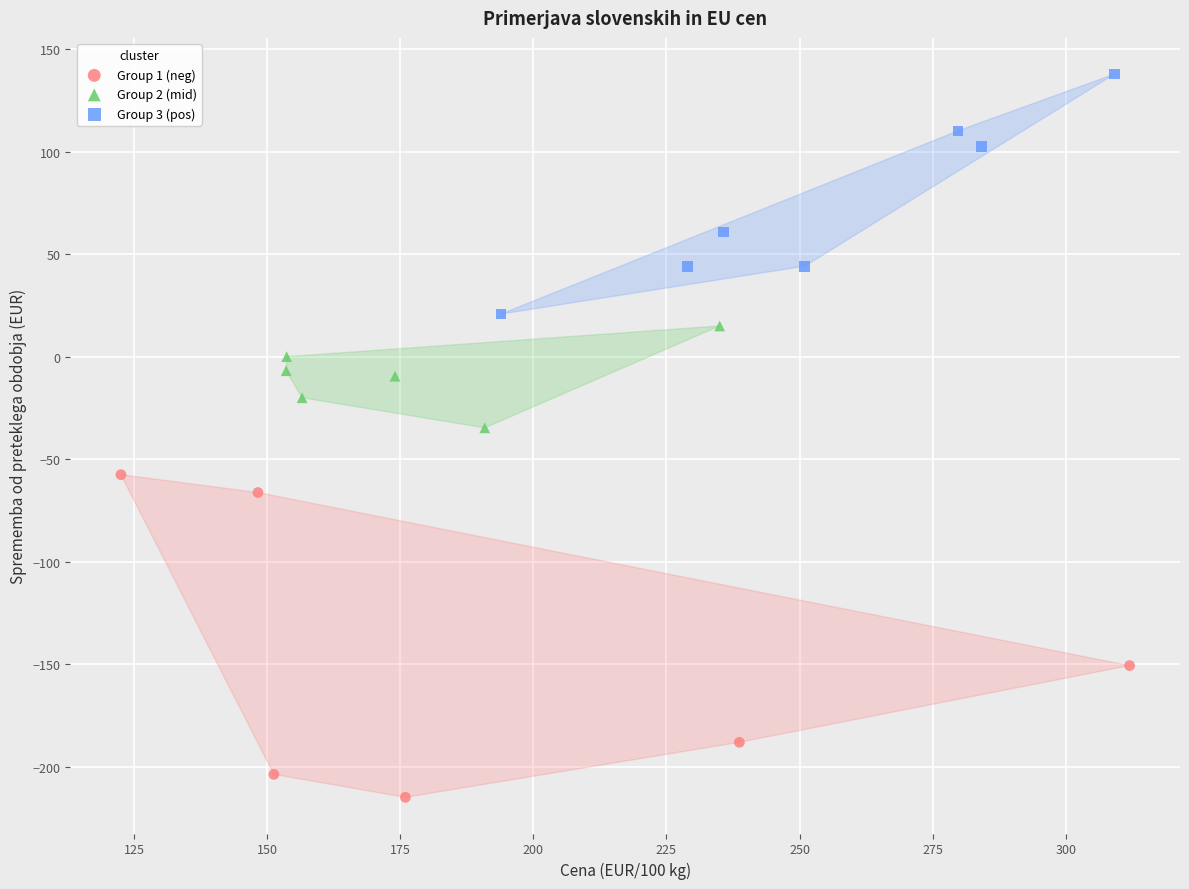

Which series reaches the minimum Y coordinate?

Group 1 (neg)